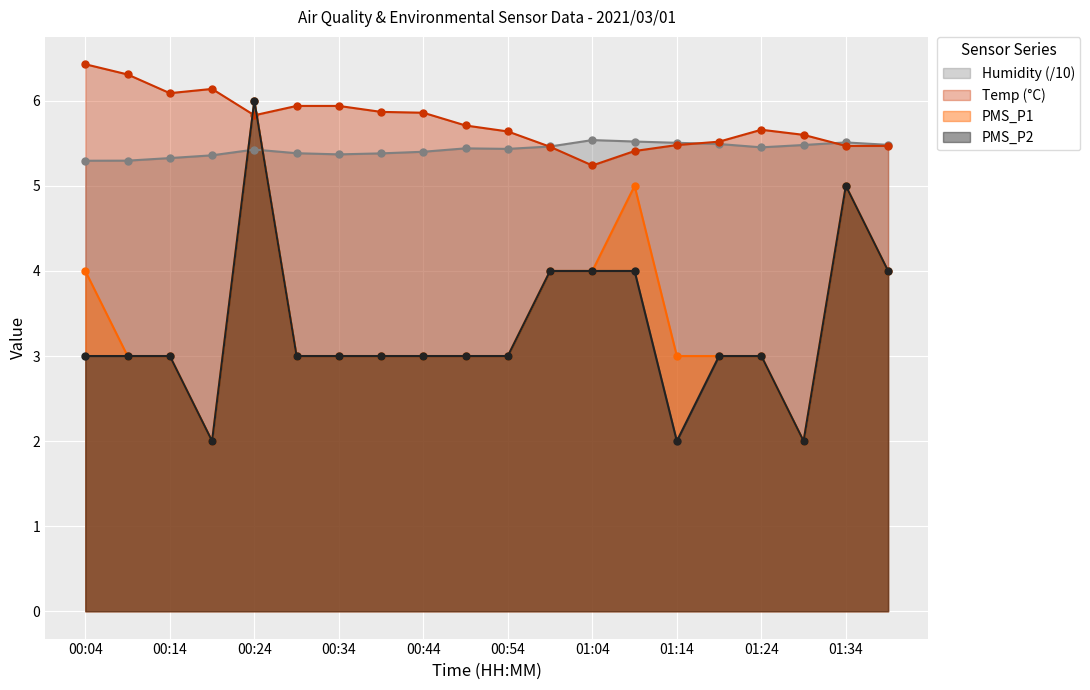

The Humidity series shows 1.4 at 01:24. True or false?

False